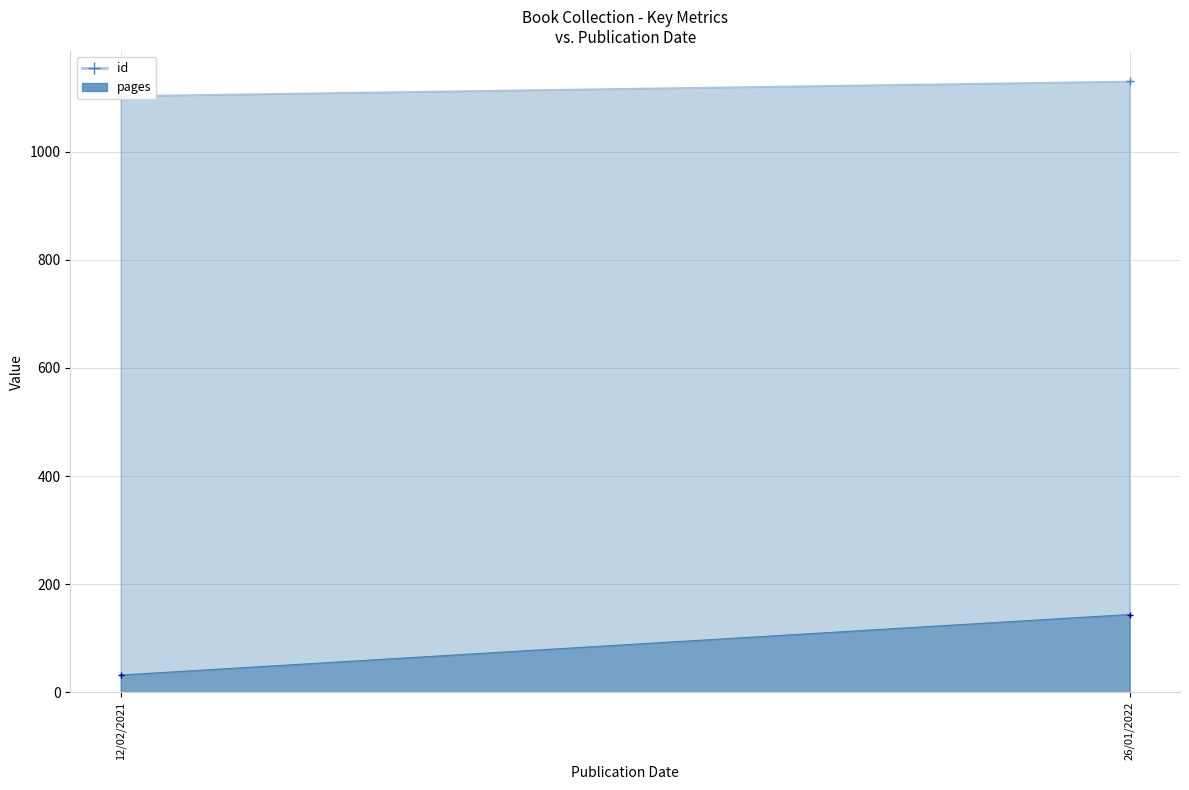

Is it true that year equals 2022 at 26/01/2022?

True